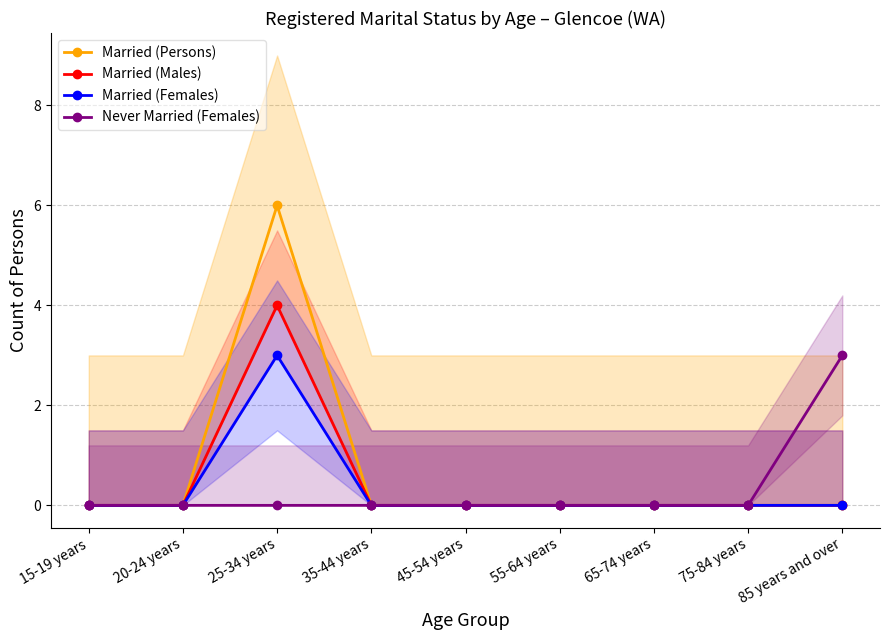

What are all the series names shown in the legend?

Married (Persons), Married (Males), Married (Females), Never Married (Females)